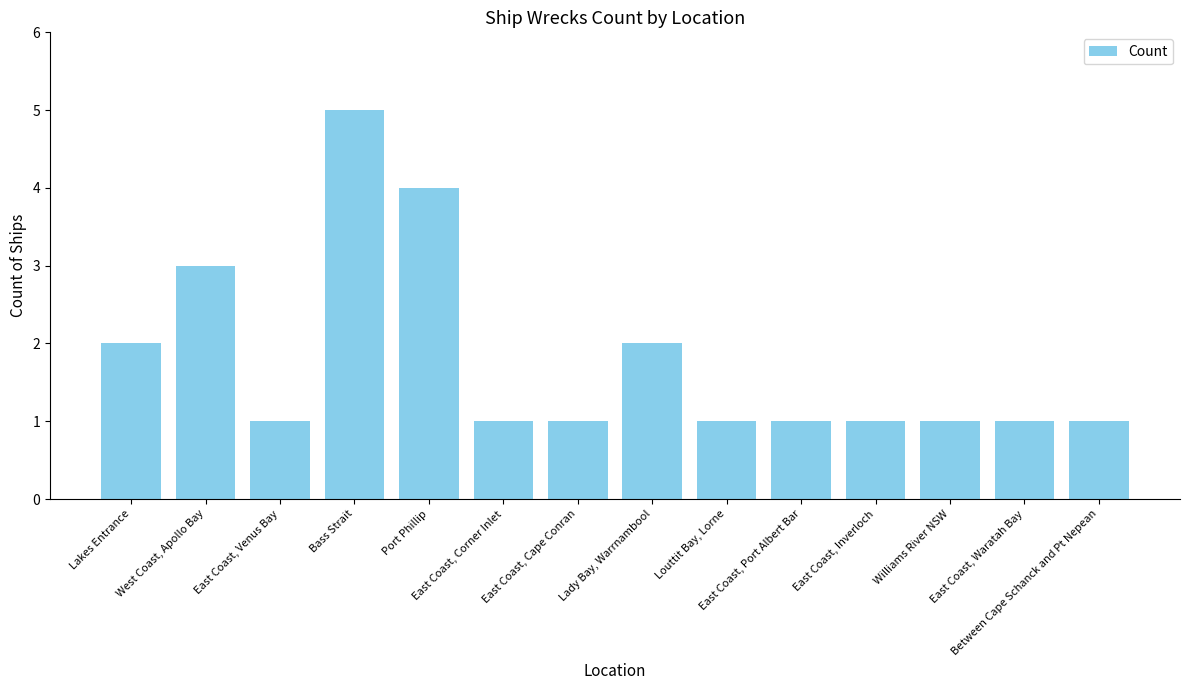

What is the value of the 11th bar from the left?

1